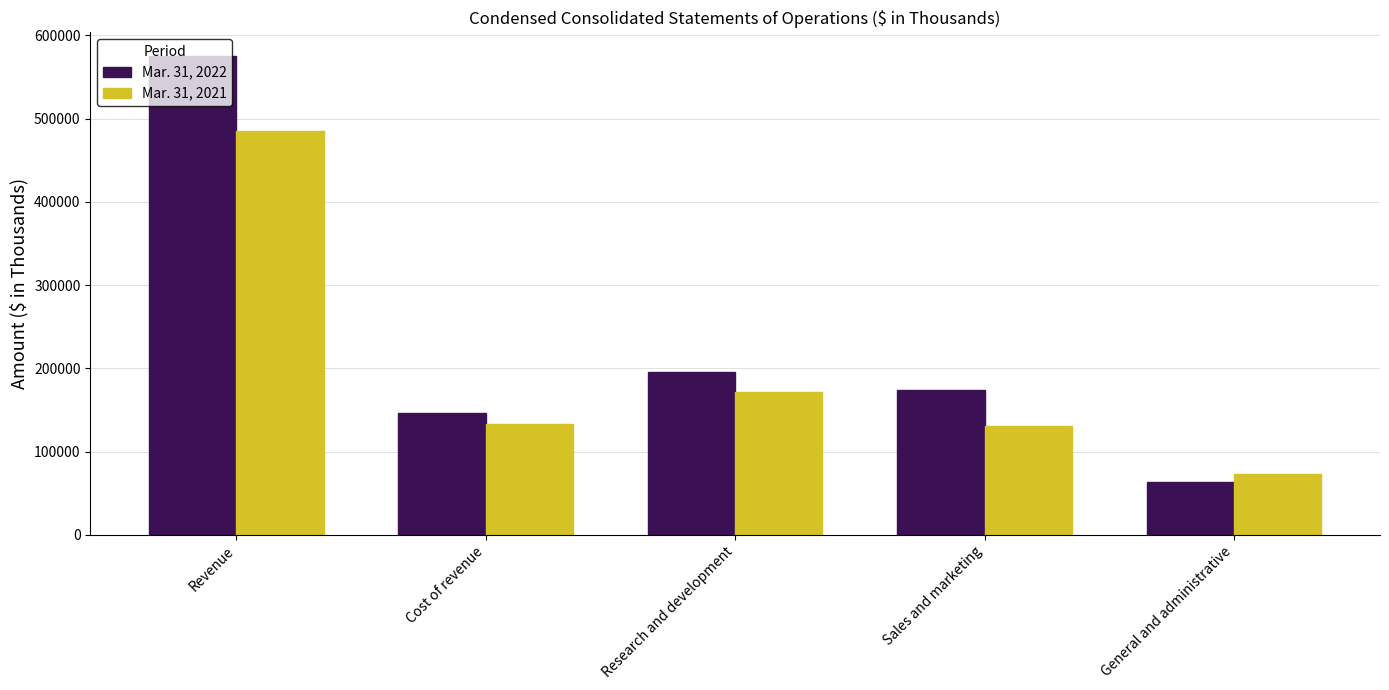

Reading left to right, extract all data points from this chart.

Mar. 31, 2022: 574885	146070	195548	173953	62979
Mar. 31, 2021: 485230	133470	171728	130322	72618